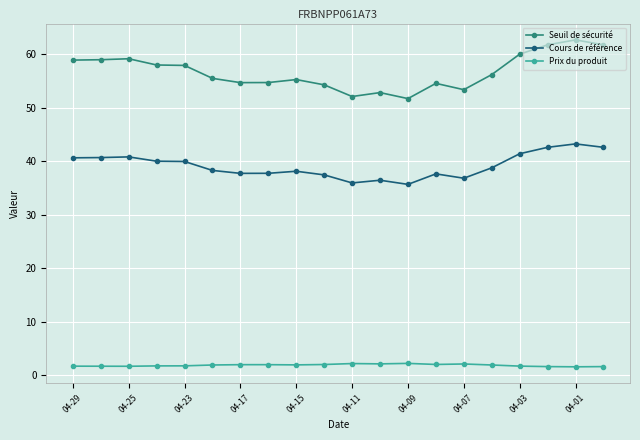

In Cours de référence, how many points are higher than both neighbors (excluding endpoints)?

5